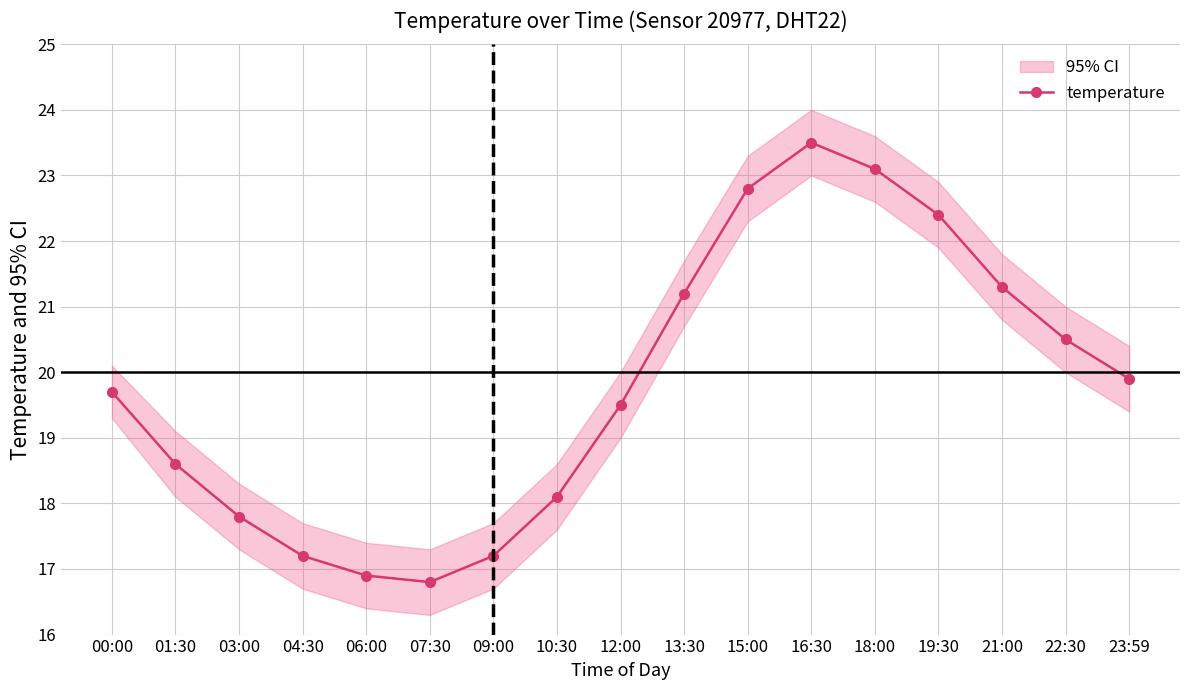

What position from the right is 04:30?

14